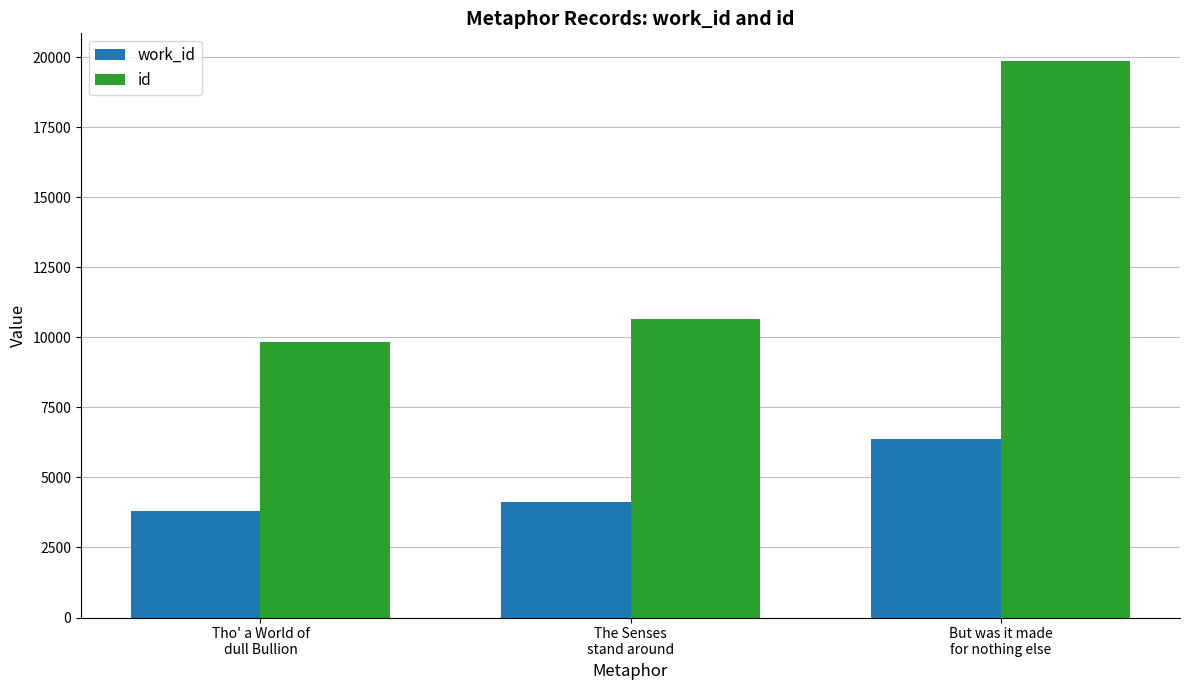

At which label does id reach its minimum?

Tho' a World of
dull Bullion